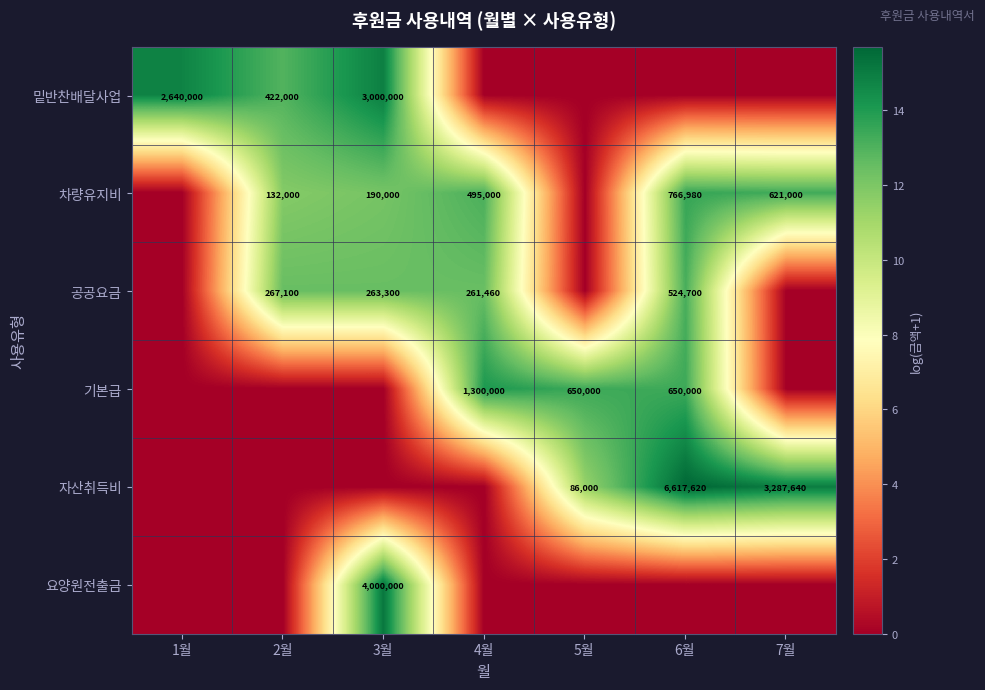

The value of 공공요금 at 6월 is 524700. True or false?

True